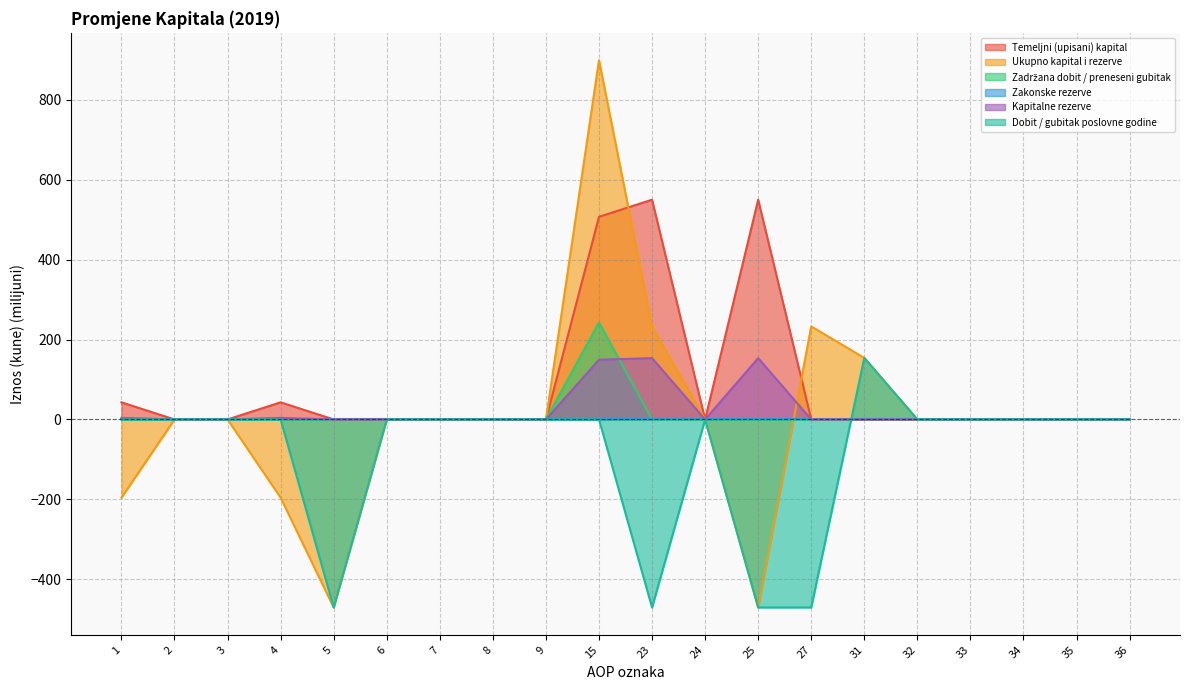

True or false: Temeljni (upisani) kapital has a value of 962.2 at 25.

False